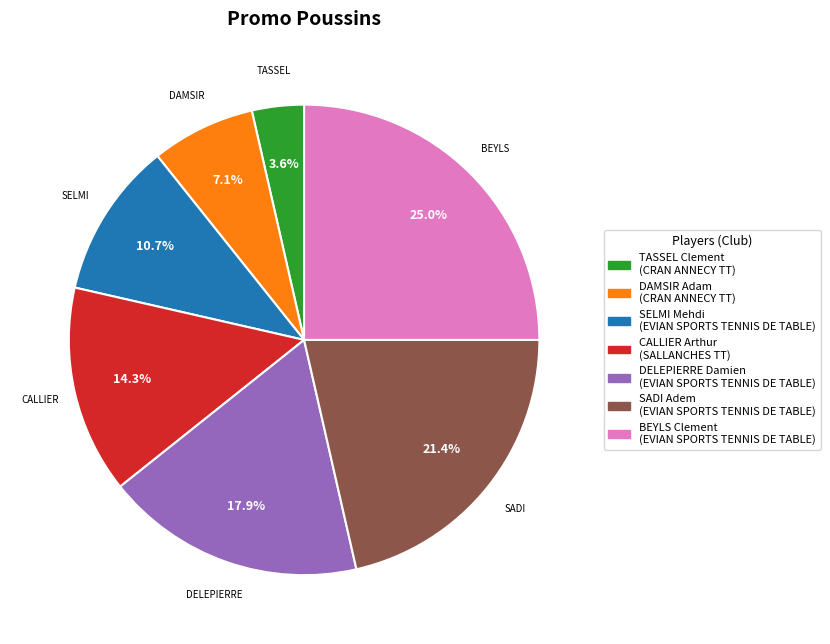

What percentage is NOT represented by DELEPIERRE Damien?

82.1%